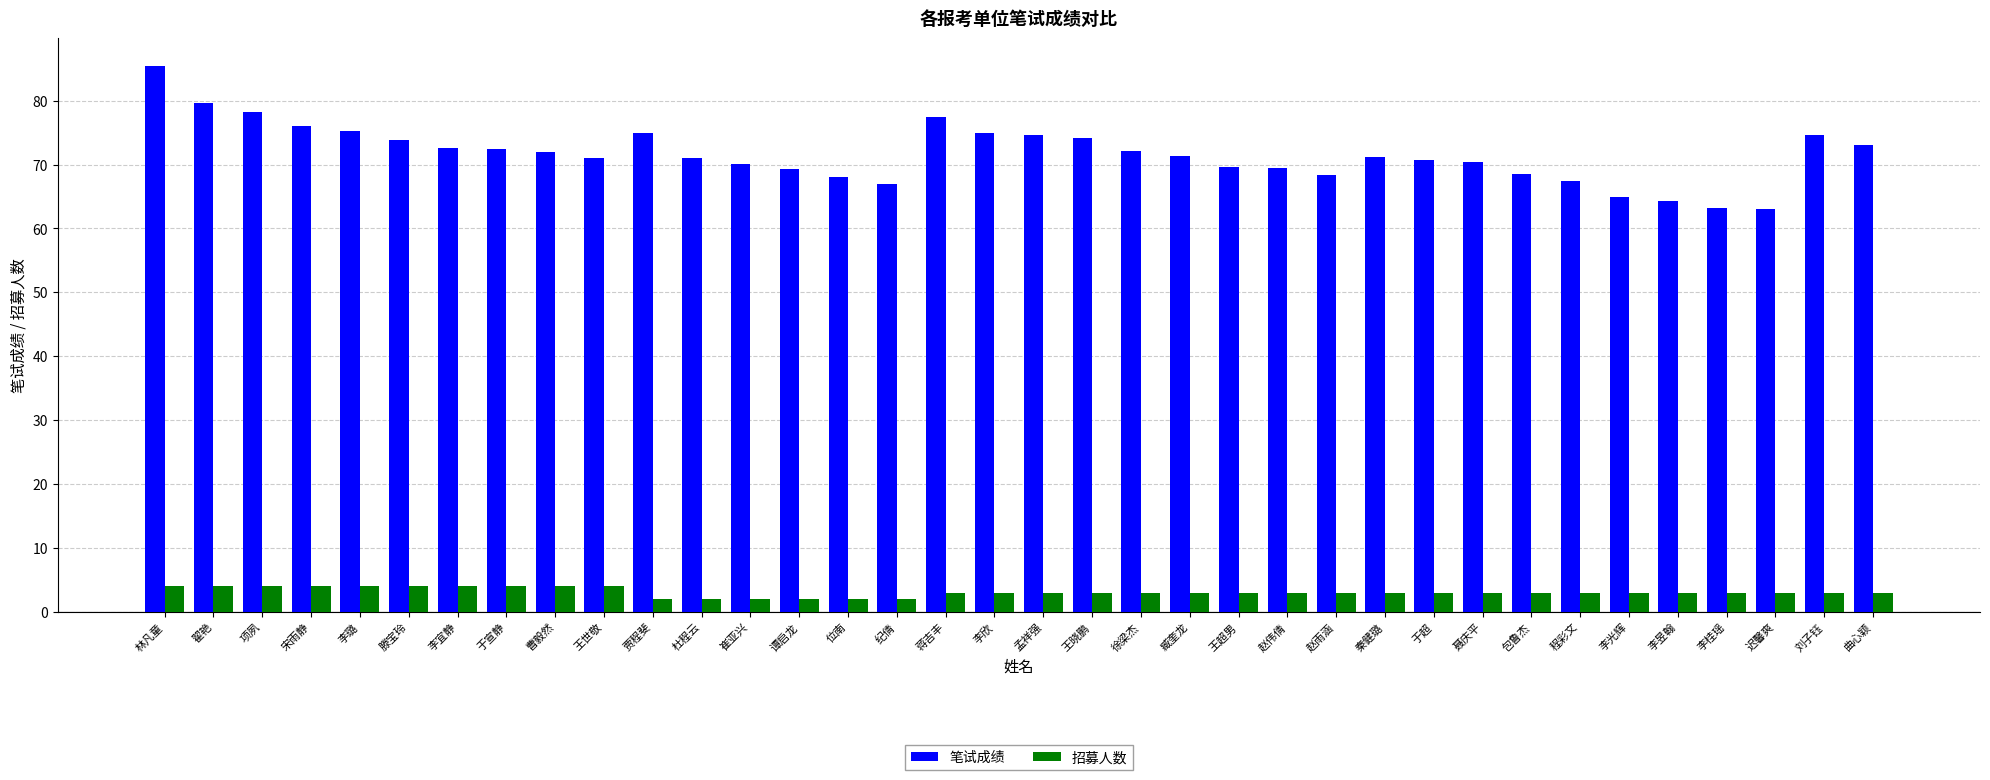

What is the difference between the second highest and second lowest values in the 招募人数 series?

2.0